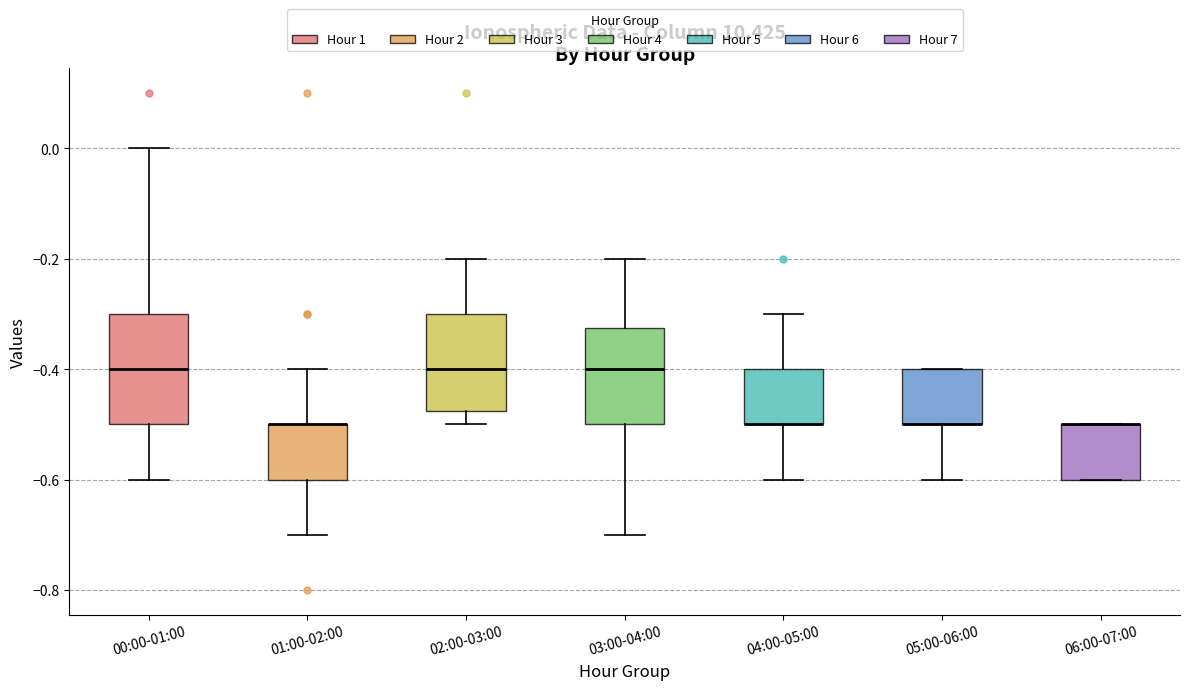

Comparing the boxes themselves (not the whiskers), which one is the tallest?

00:00-01:00